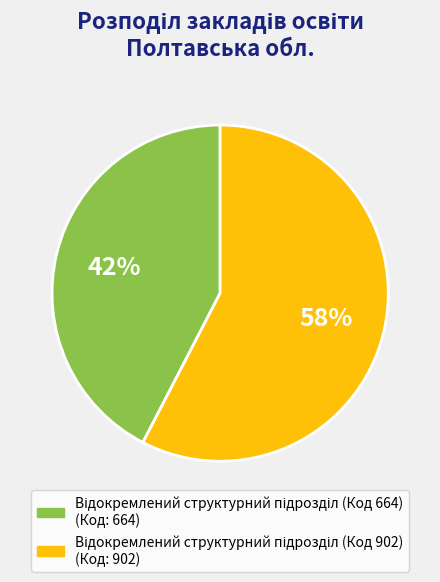

Does any single category account for the majority?

Yes